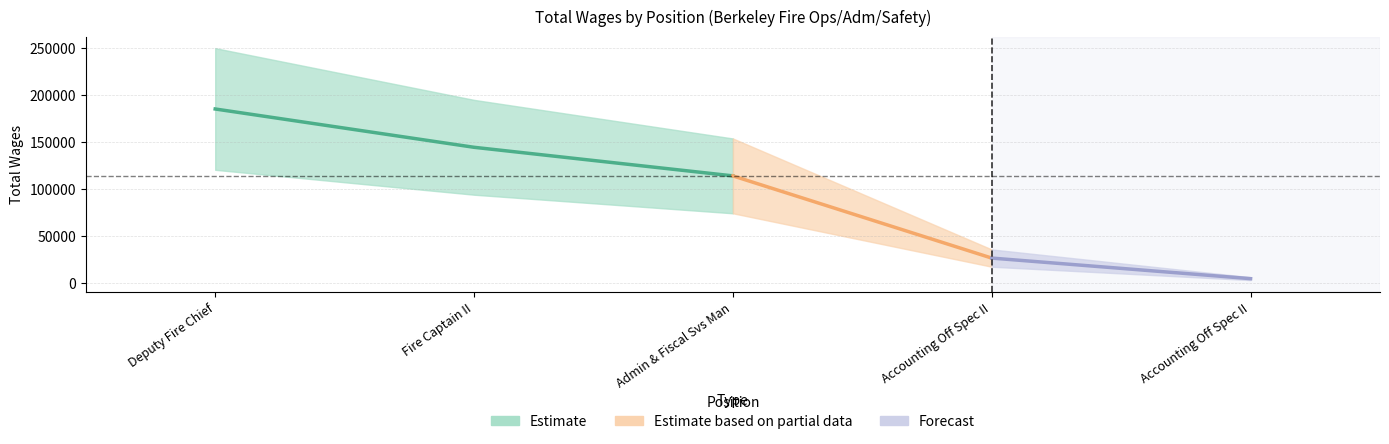

At which label is the value closest to 94656?

Admin & Fiscal Svs Manager Lcl1